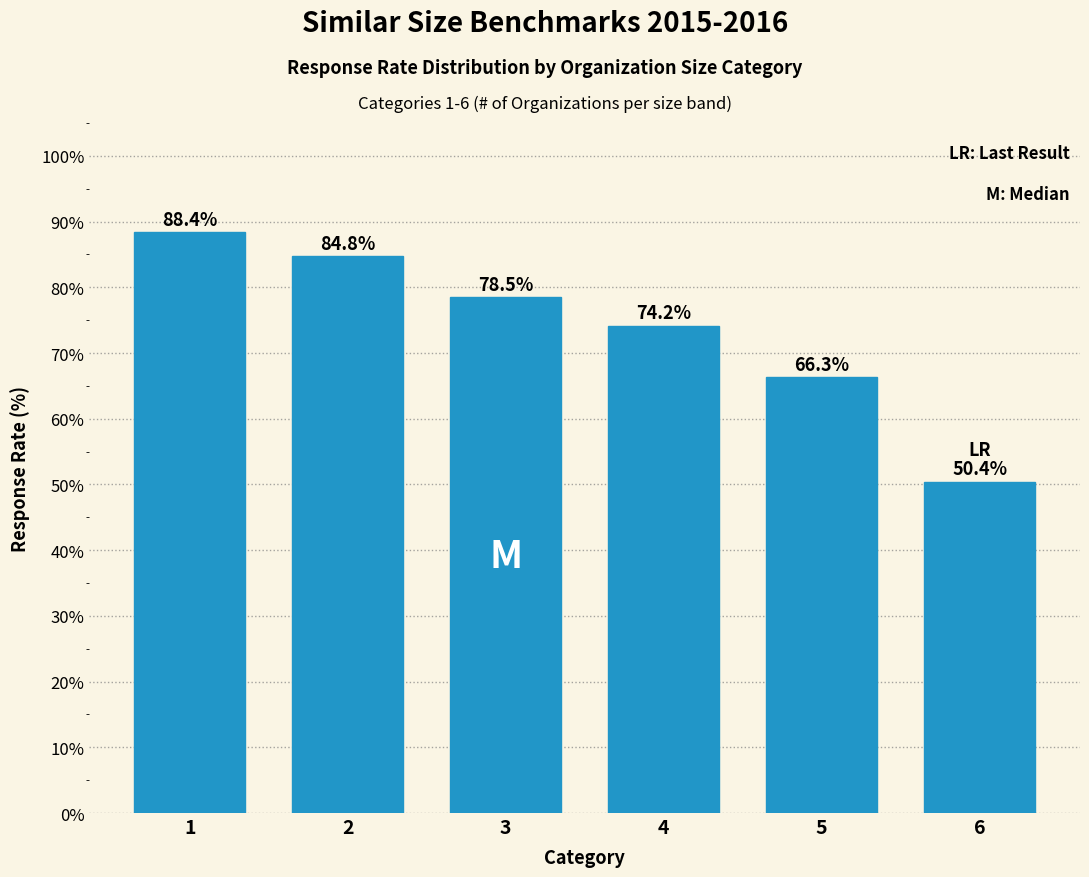

Reading left to right, extract all data points from this chart.

88.4	84.8	78.5	74.2	66.3	50.4